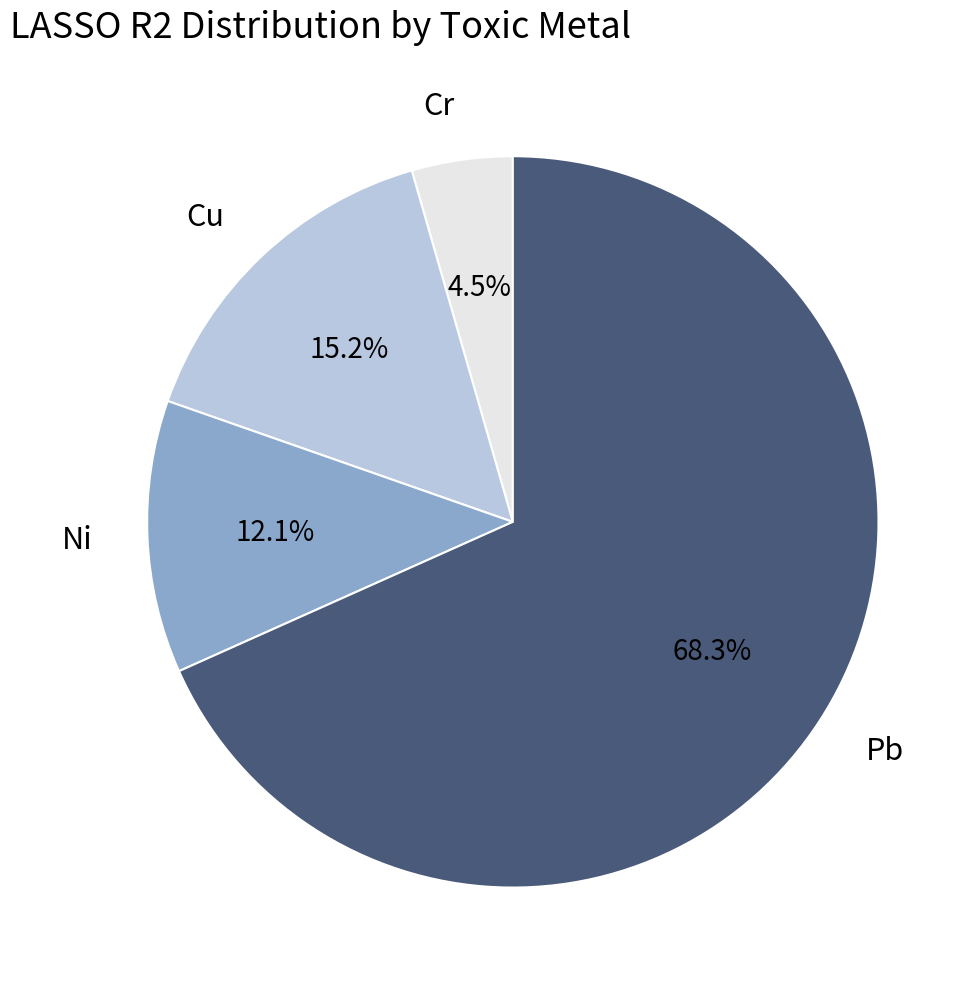

Which category has the biggest portion of the pie?

Pb